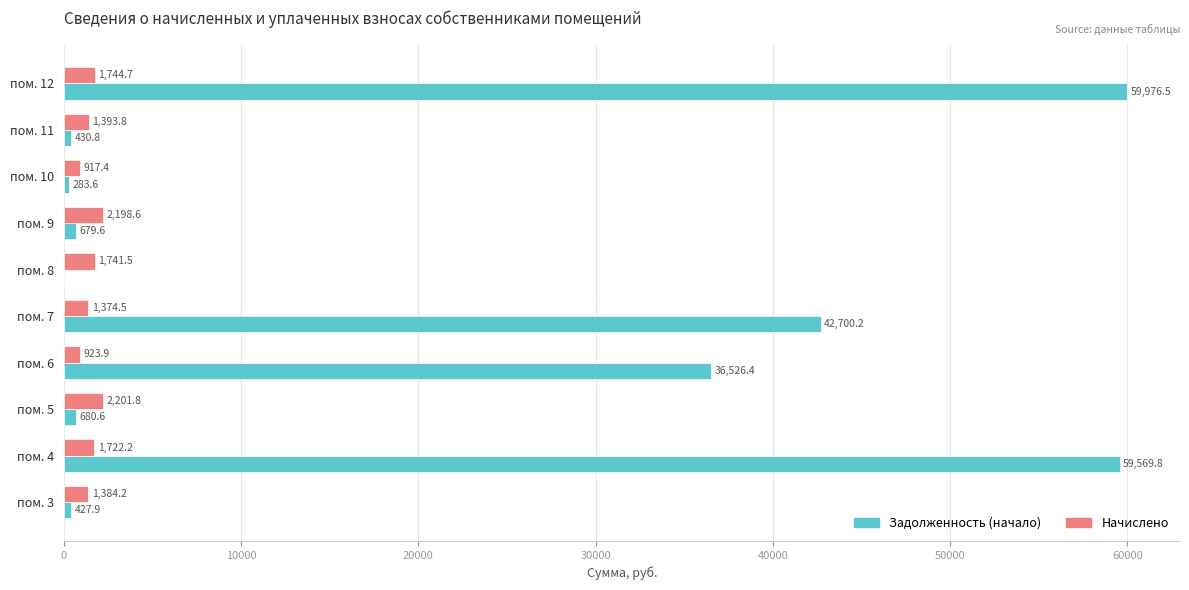

Where is Задолженность (начало) nearest to the value 29988?

пом. 6